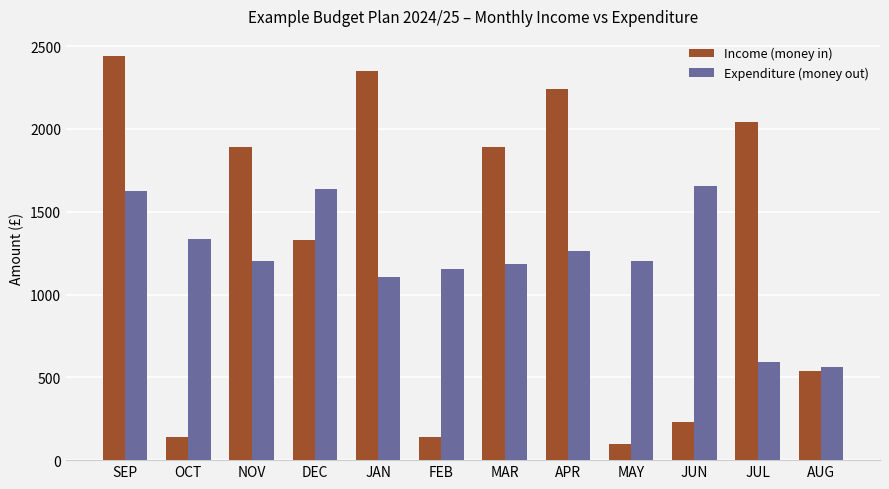

The value of Income (money in) at JAN is 1260. True or false?

False